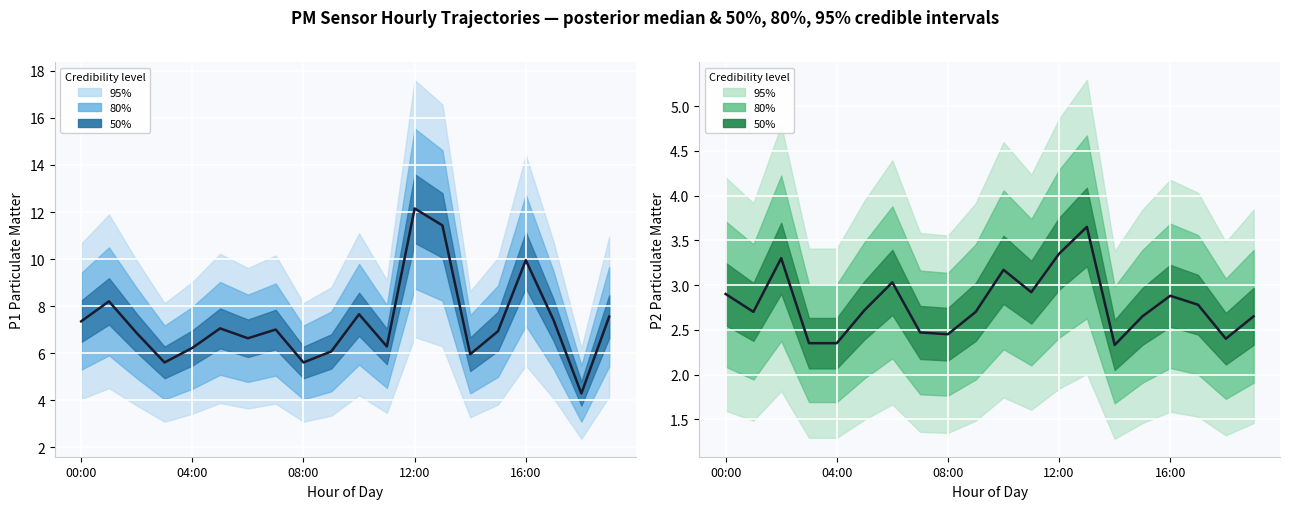

Between 5 and 7, which is larger?

5